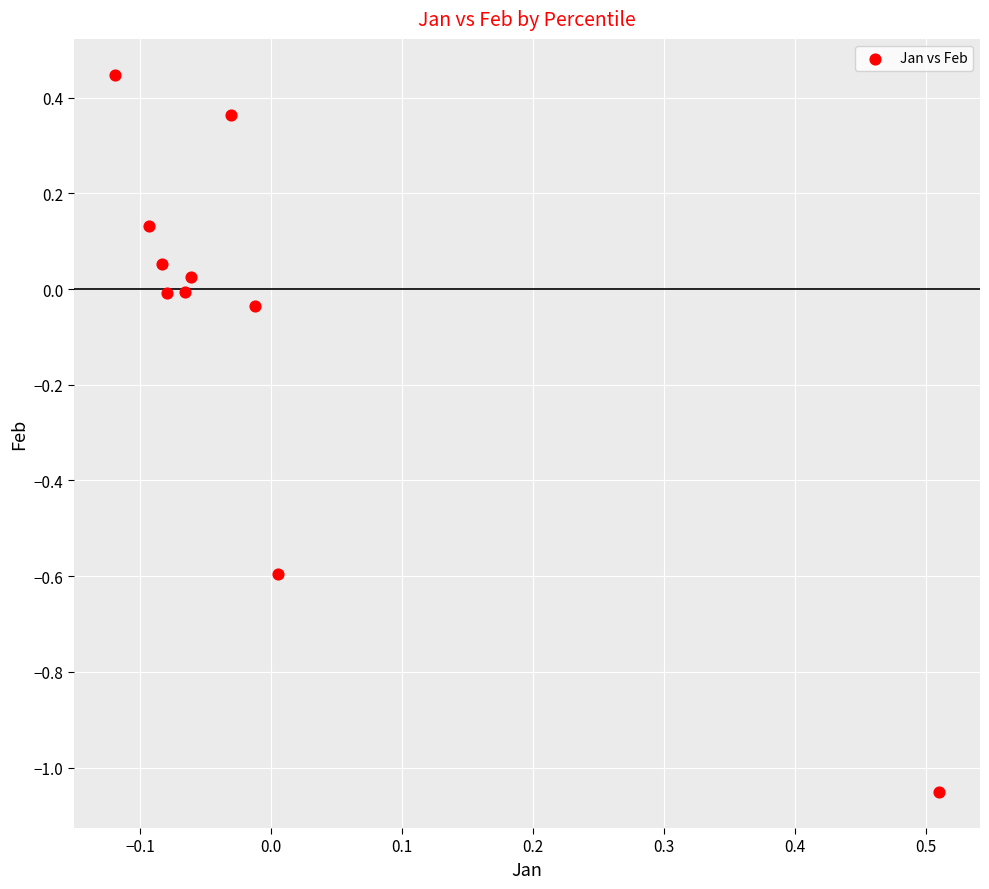

What is the range of X values (max minus min)?

0.6